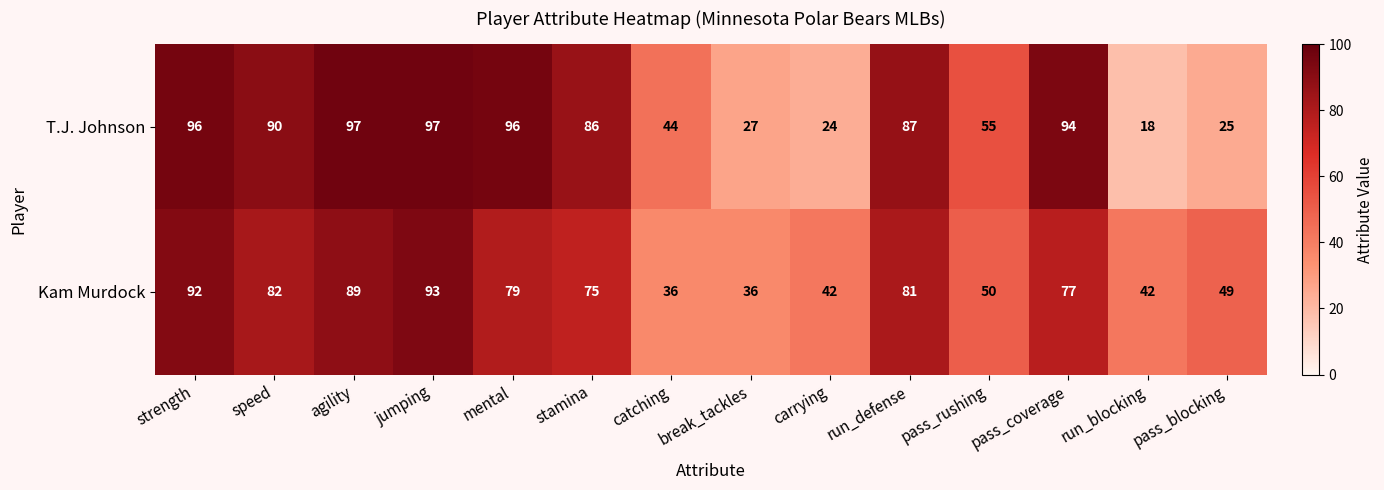

The T.J. Johnson series shows 24 at carrying. True or false?

True